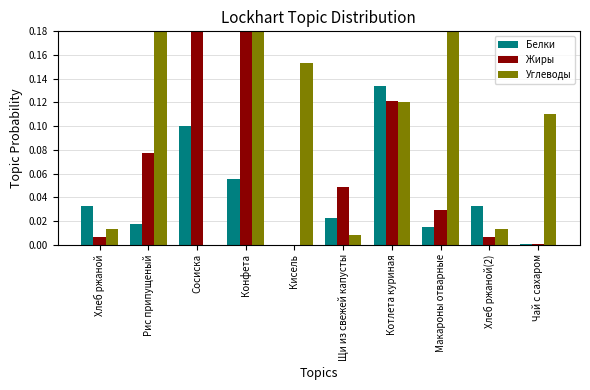

How many bars are there in each group?

3